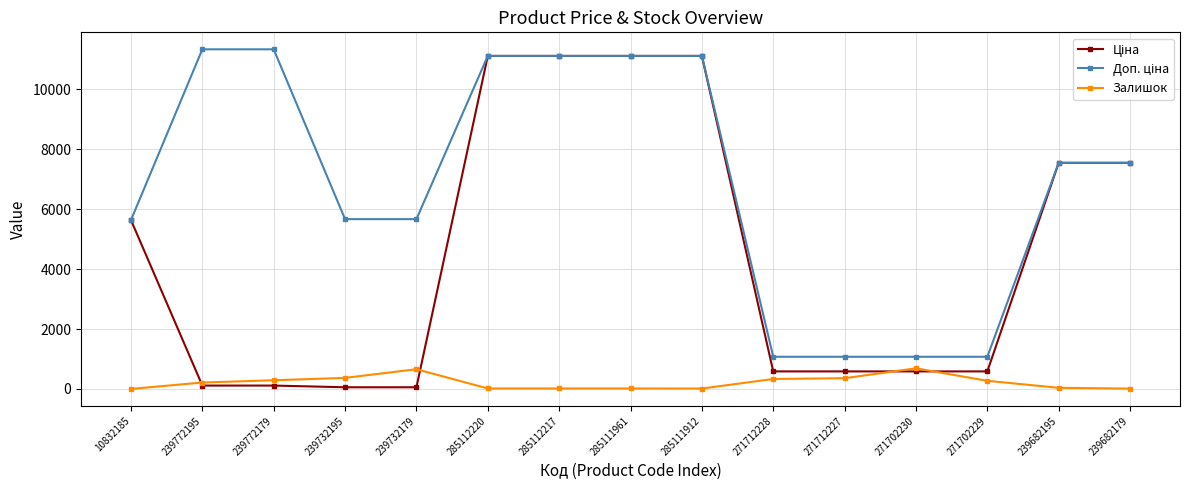

What is the greatest value displayed?

11334.0